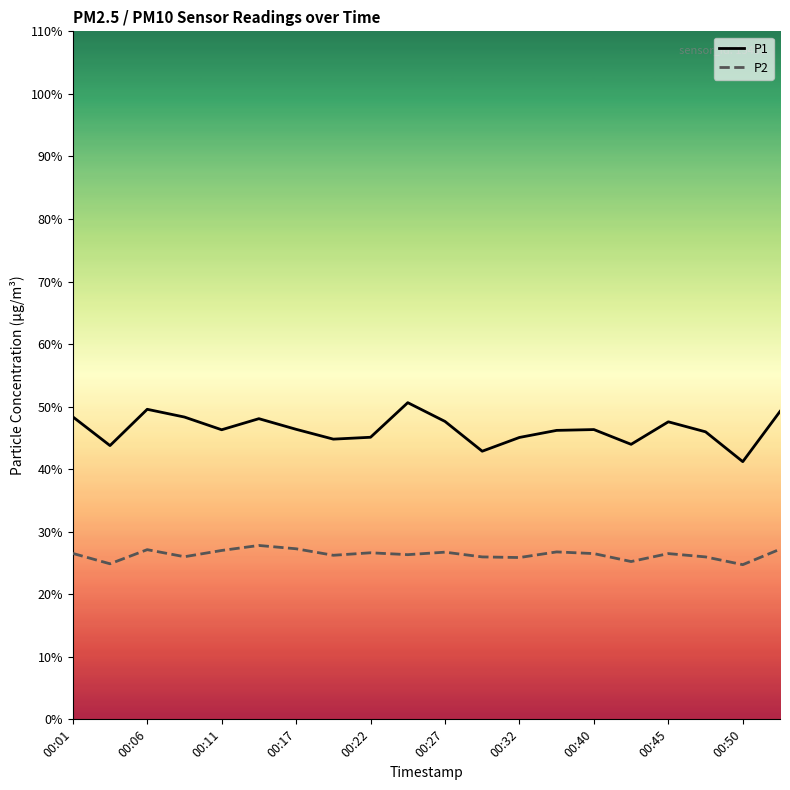

What is the difference between the maximum and minimum values in the P2 series?

3.1